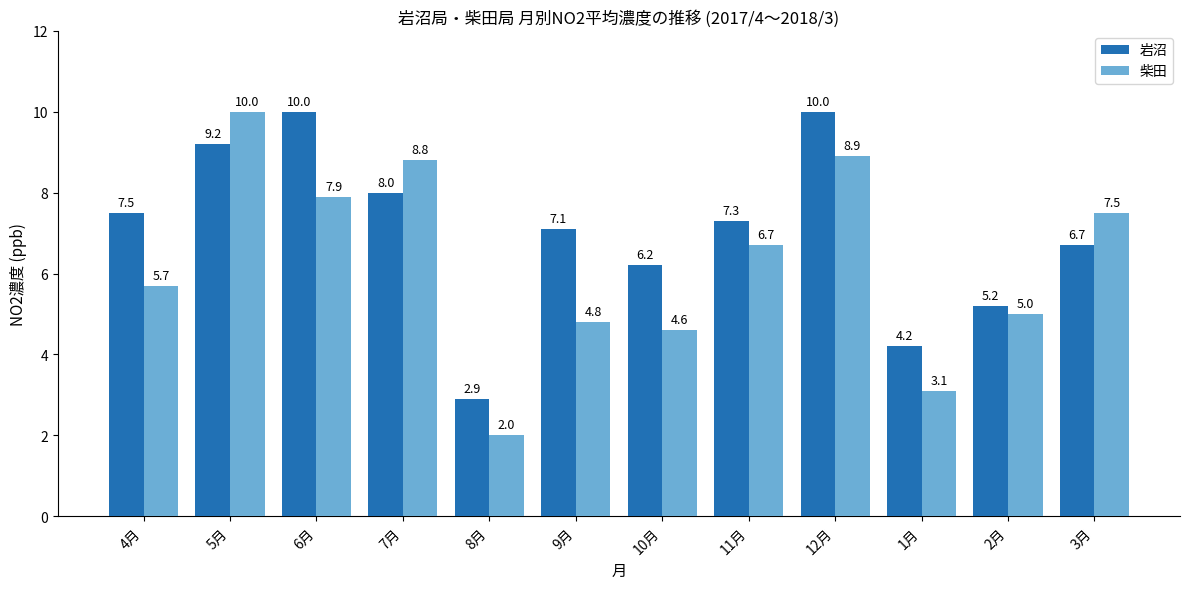

Is it true that 岩沼 equals 1.6 at 9月?

False